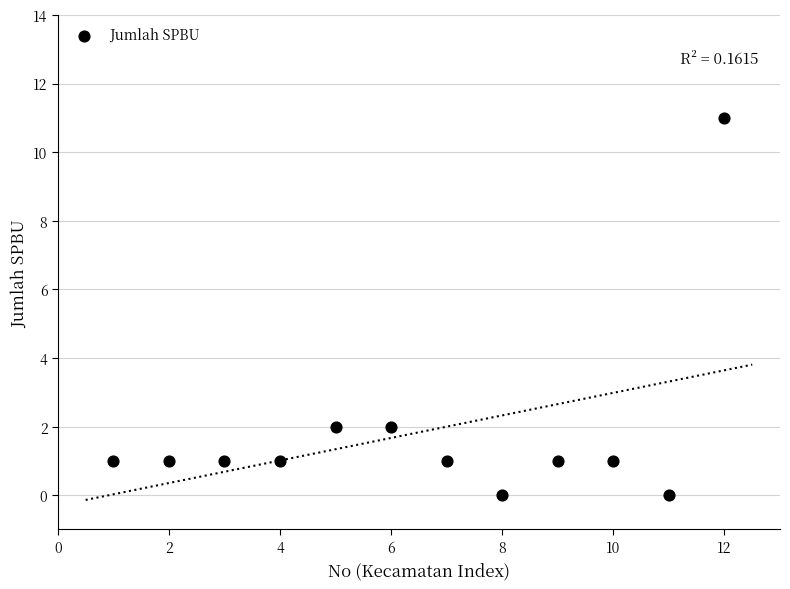

What is the average X value?

6